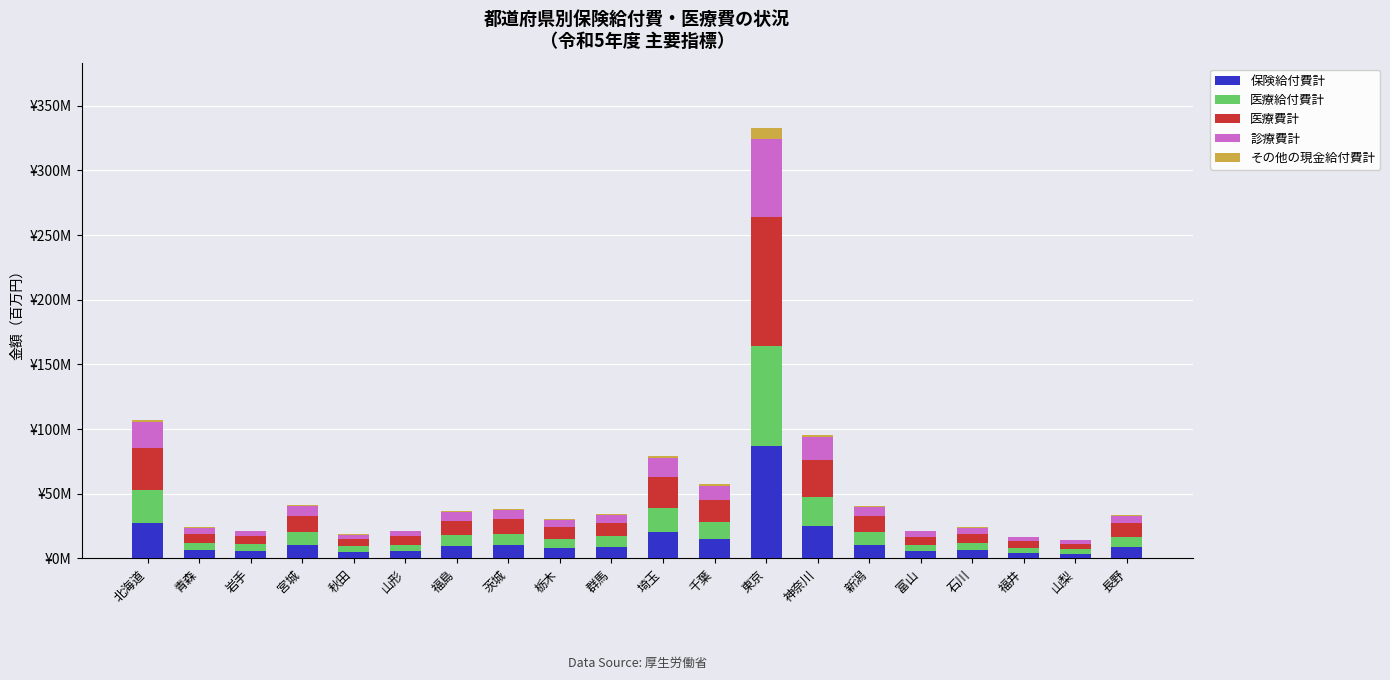

What is the sum of the その他の現金給付費計 values at 東京 and 福井?

9.3